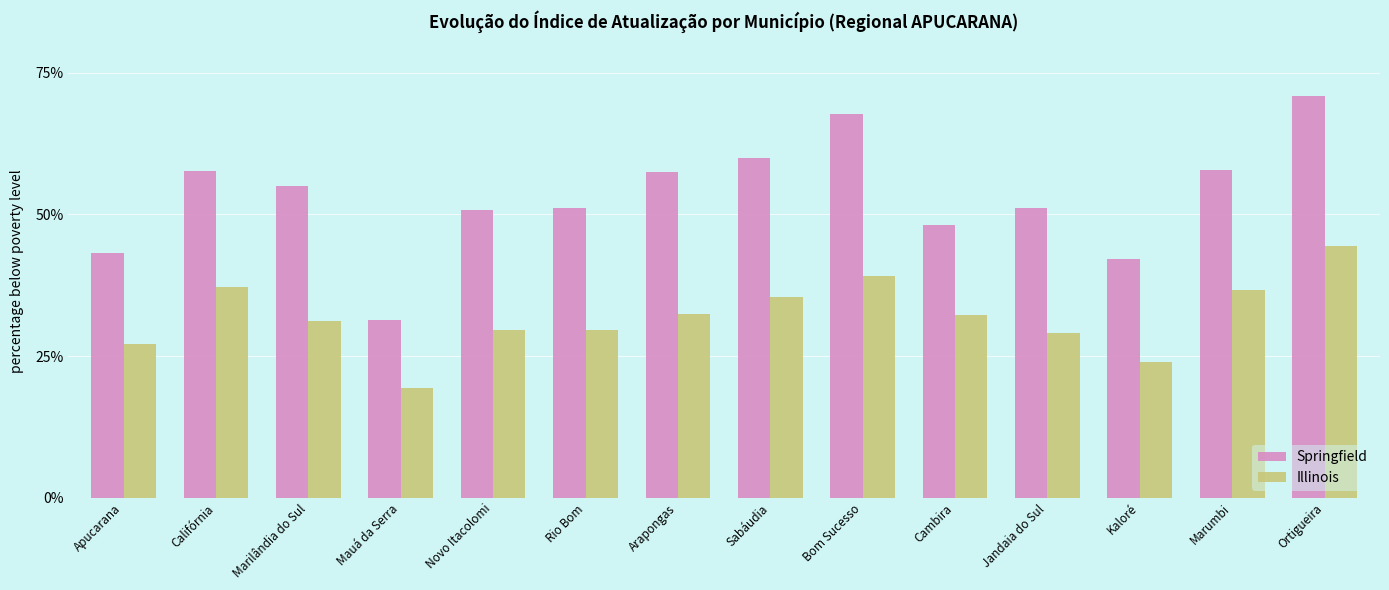

What is the maximum value shown in the chart?

0.7